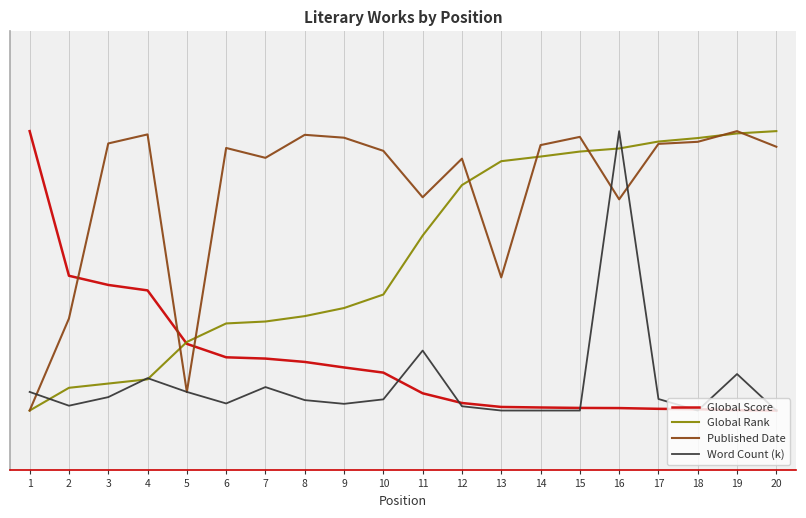

What is the average value of the Published Date series?

70.2